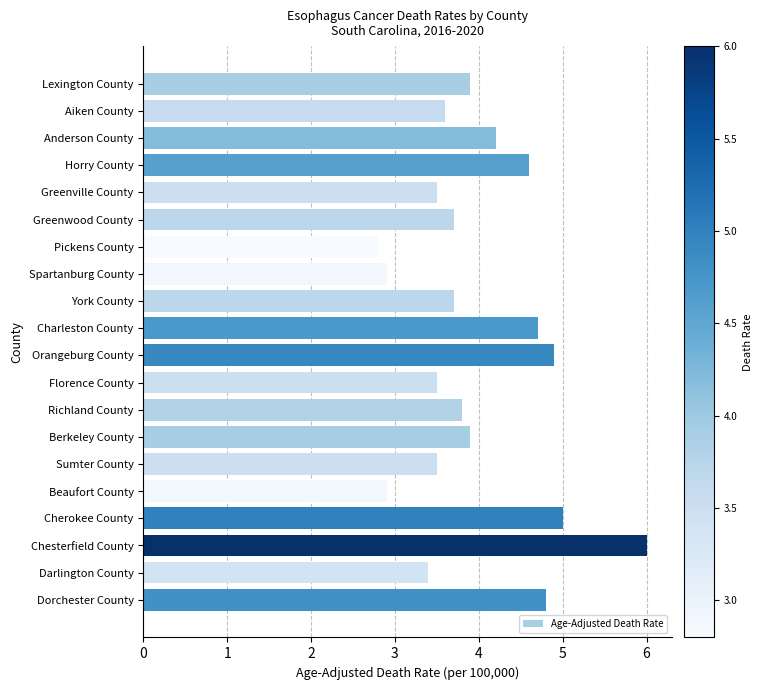

What is the maximum value shown in the chart?

6.0